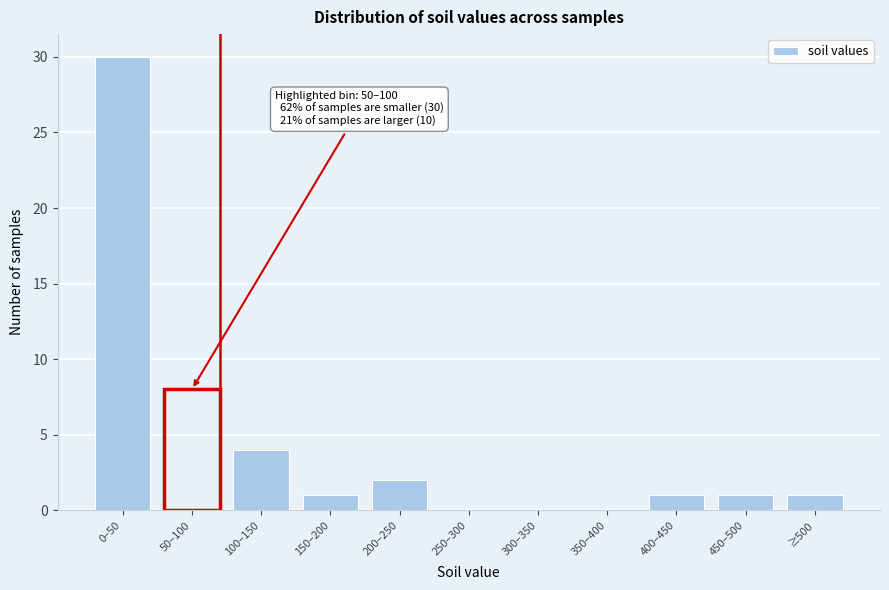

Reading left to right, transcribe all the data shown in this chart.

0–50=30	50–100=8	100–150=4	150–200=1	200–250=2	250–300=0	300–350=0	350–400=0	400–450=1	450–500=1	≥500=1